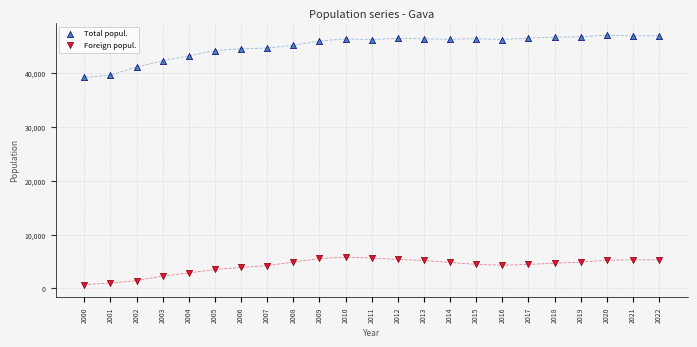

Which series contains the highest Y value?

Total popul.